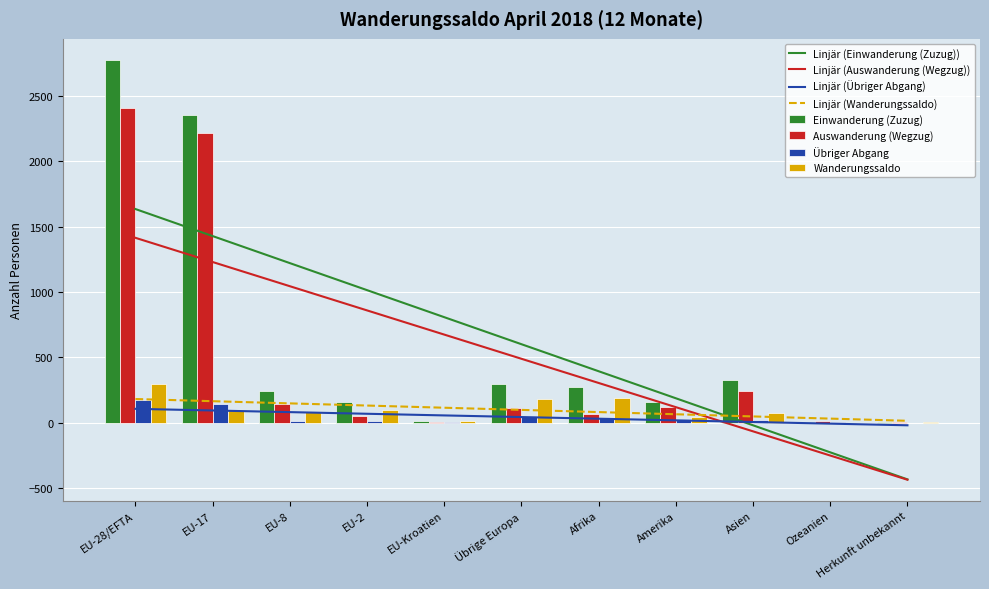

Between EU-17 and Amerika, which series saw the biggest shift?

Einwanderung (Zuzug)